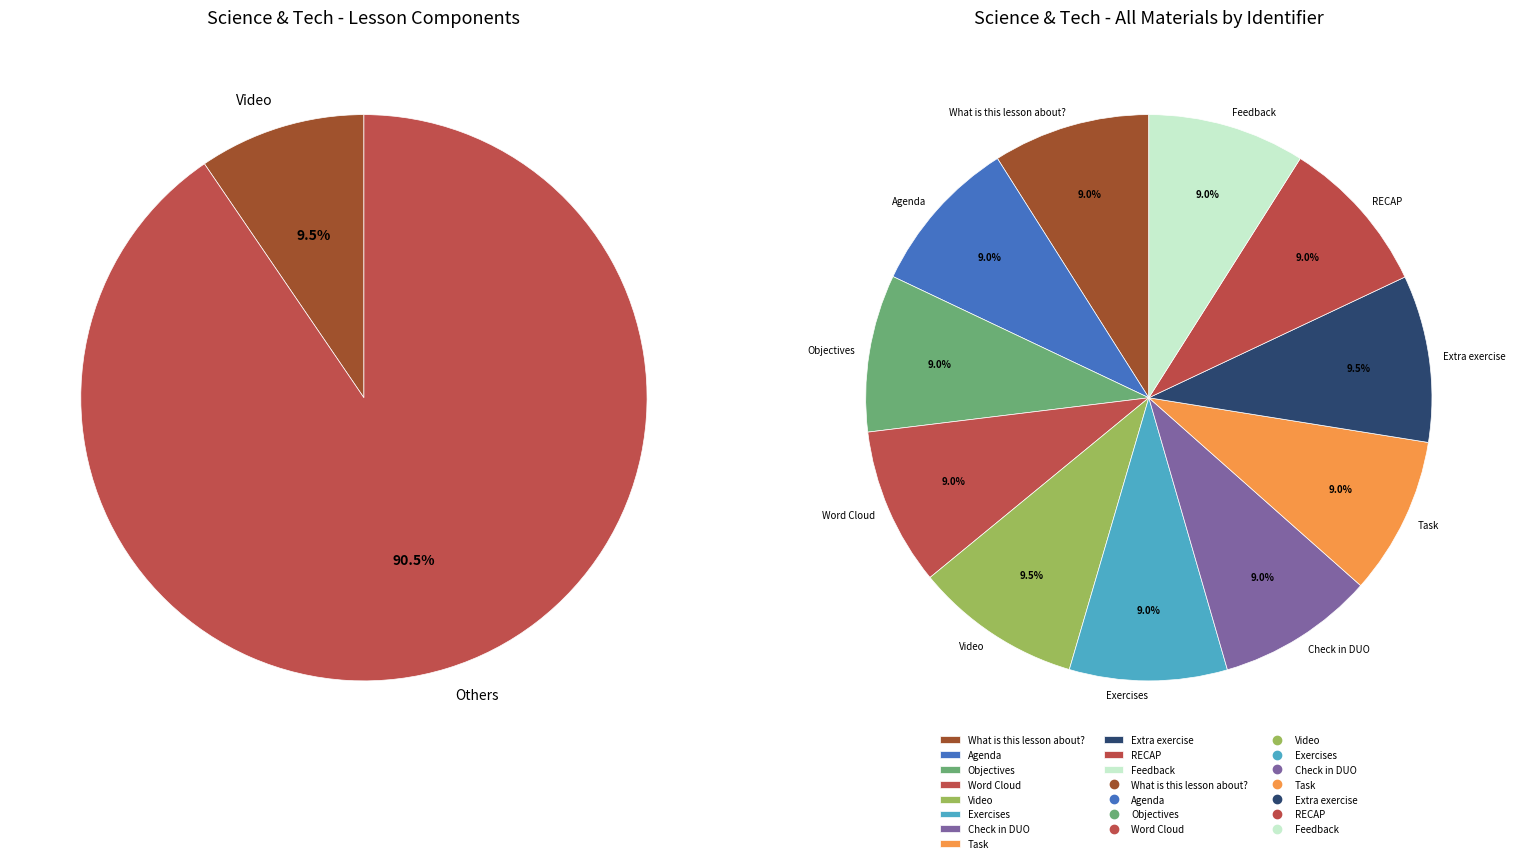

Is the sum of Video and Exercises greater than half?

No